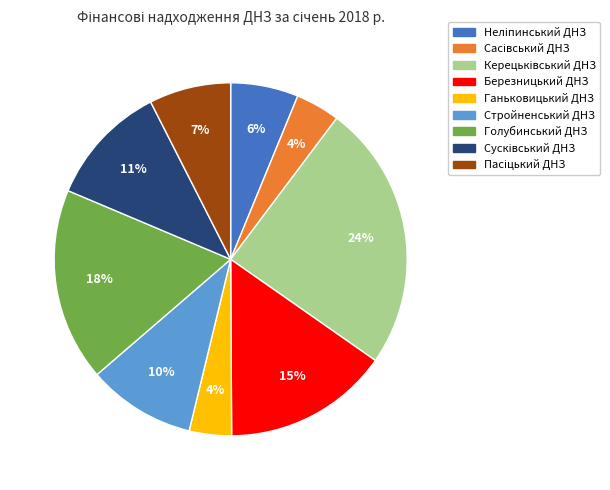

Is there any slice that represents more than half of the pie?

No